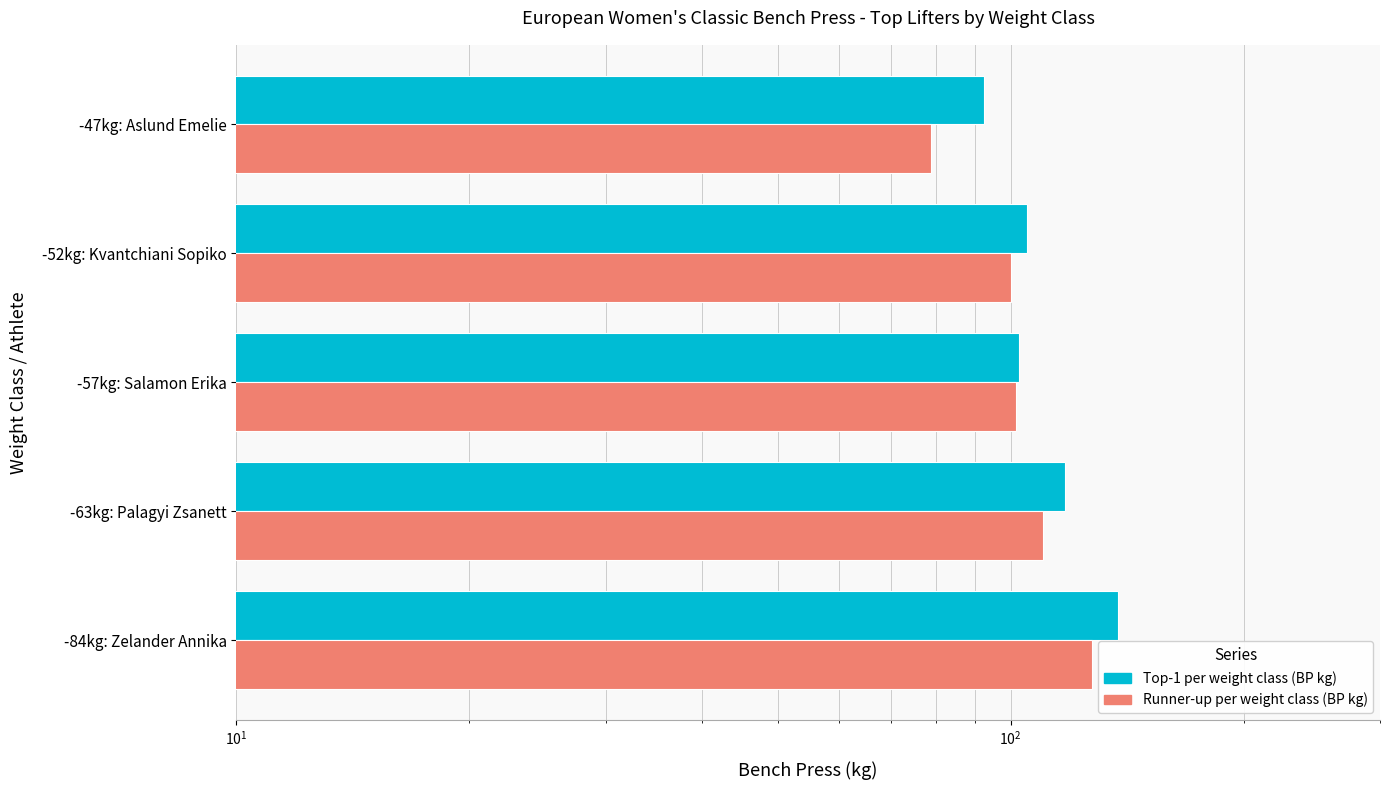

Between -63kg: Palagyi Zsanett and -52kg: Kvantchiani Sopiko, which is larger?

-63kg: Palagyi Zsanett